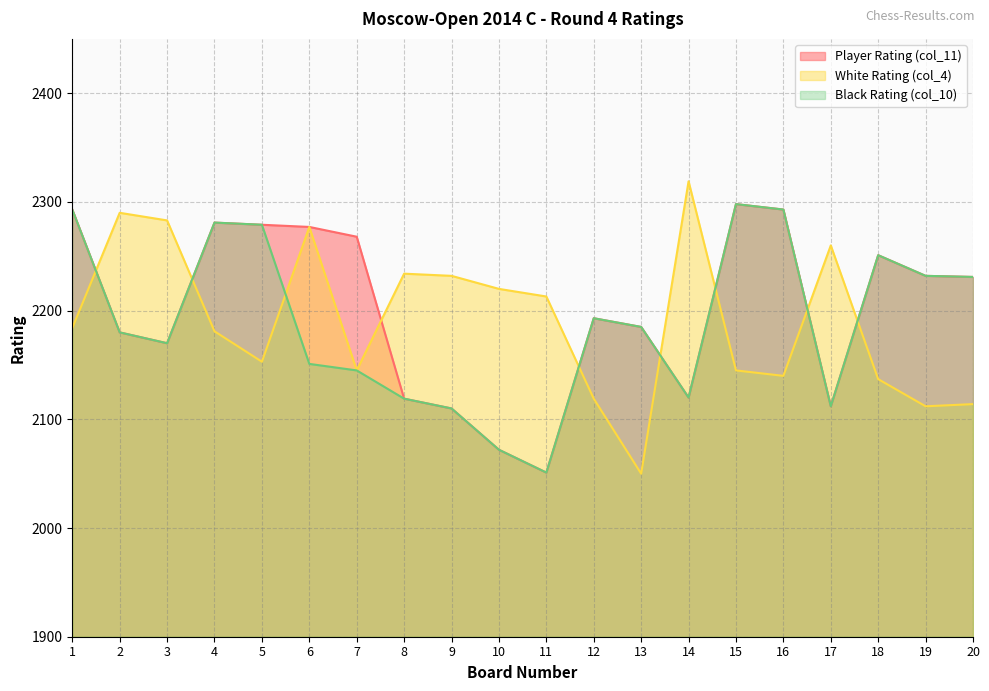

Reading right to left, list all the values displayed in this chart.

Player Rating (col_11): 20=2231	19=2232	18=2251	17=2112	16=2293	15=2298	14=2120	13=2185	12=2193	11=2051	10=2072	9=2110	8=2119	7=2268	6=2277	5=2279	4=2281	3=2170	2=2180	1=2293
White Rating (col_4): 20=2114	19=2112	18=2137	17=2260	16=2140	15=2145	14=2319	13=2050	12=2119	11=2213	10=2220	9=2232	8=2234	7=2145	6=2277	5=2153	4=2181	3=2283	2=2290	1=2184
Black Rating (col_10): 20=2231	19=2232	18=2251	17=2112	16=2293	15=2298	14=2120	13=2185	12=2193	11=2051	10=2072	9=2110	8=2119	7=2145	6=2151	5=2279	4=2281	3=2170	2=2180	1=2293